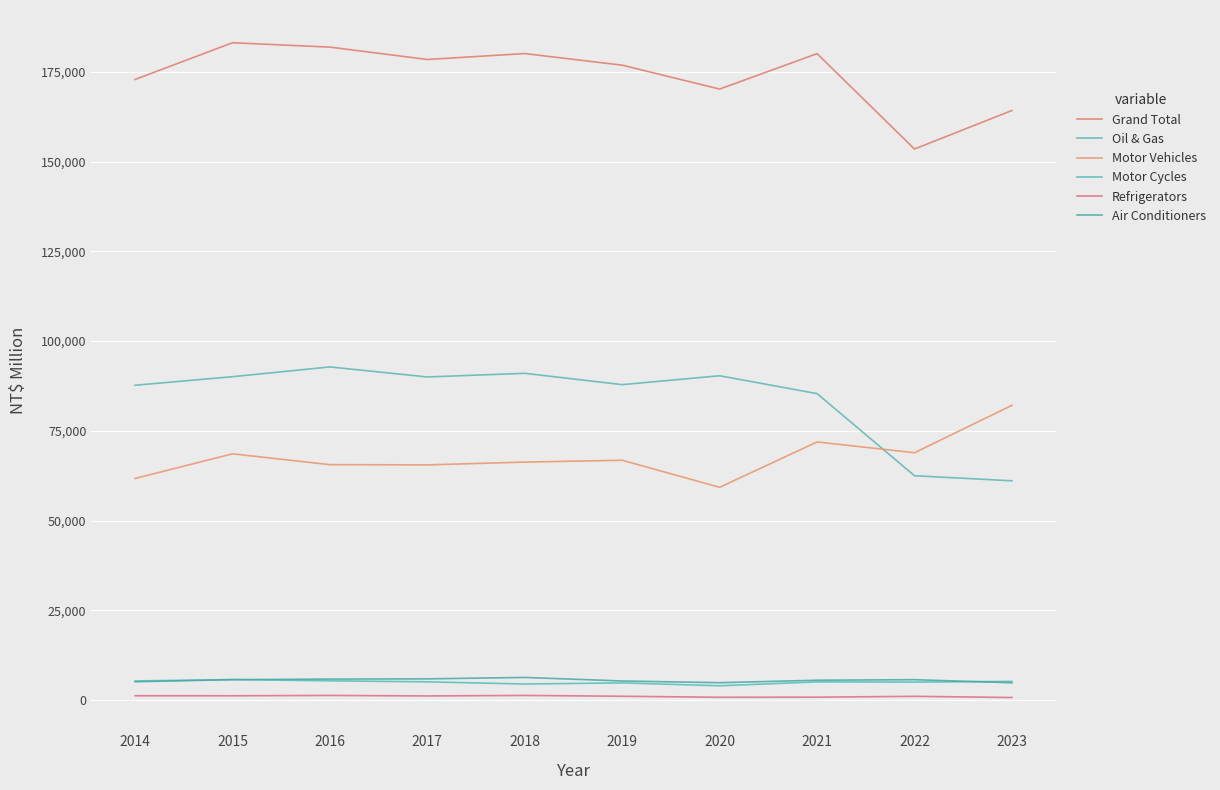

Reading left to right, list all the values displayed in this chart.

Grand Total: 172897	183131	181907	178467	180111	176878	170224	180093	153523	164255
Oil & Gas: 87703	90085	92809	90008	91031	87869	90349	85371	62490	61080
Motor Vehicles: 61727	68600	65579	65515	66294	66804	59270	71903	68902	82116
Motor Cycles: 5314	5711	5353	5073	4464	4775	3975	5056	4997	5183
Refrigerators: 1195	1184	1281	1139	1280	1053	768	798	1033	703
Air Conditioners: 5098	5666	5835	5897	6296	5307	4826	5521	5667	4814